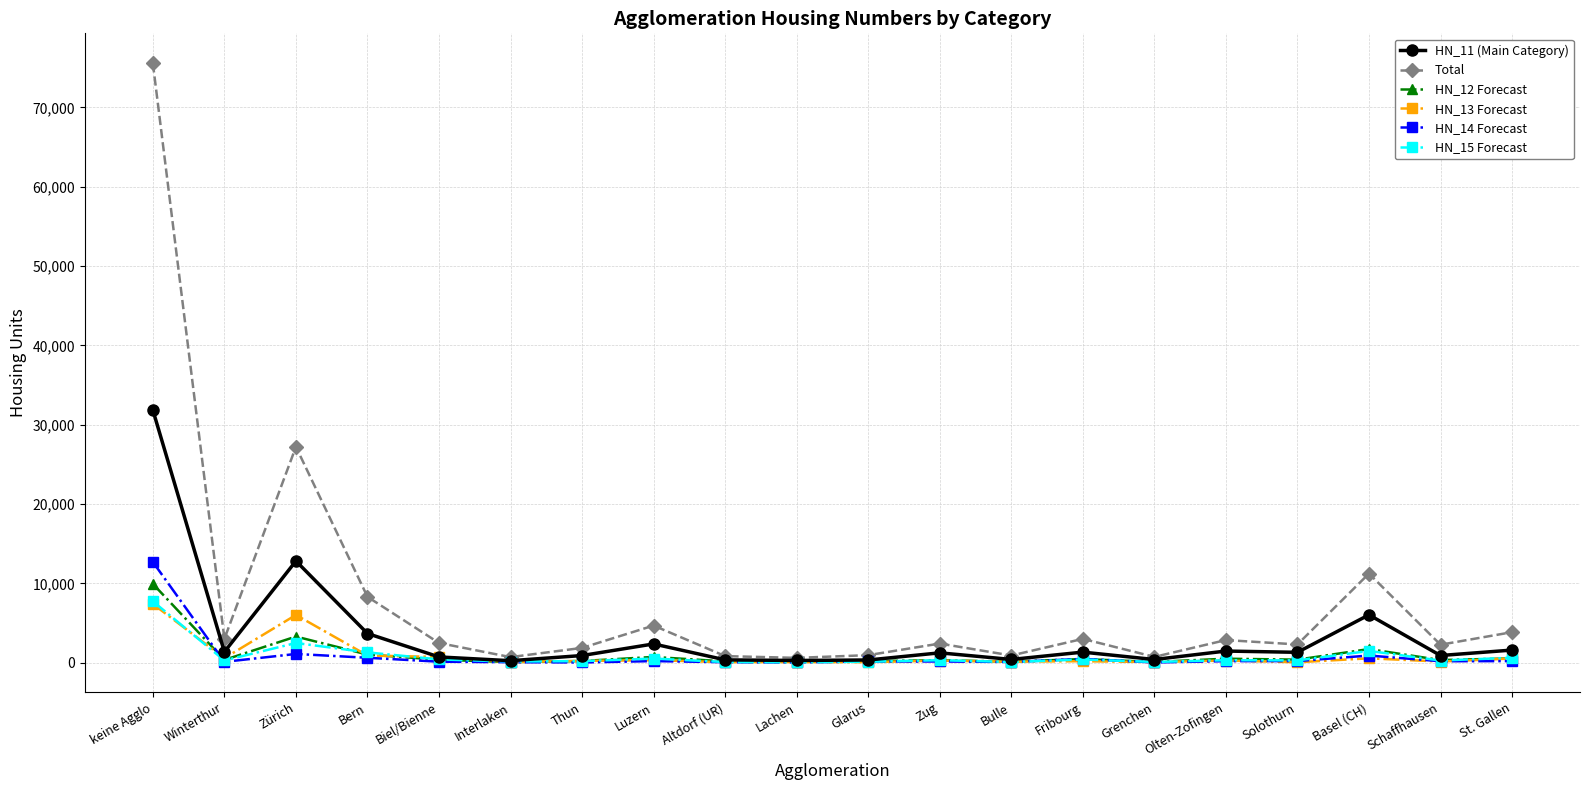

At which category is the sum across all series the highest?

keine Agglo